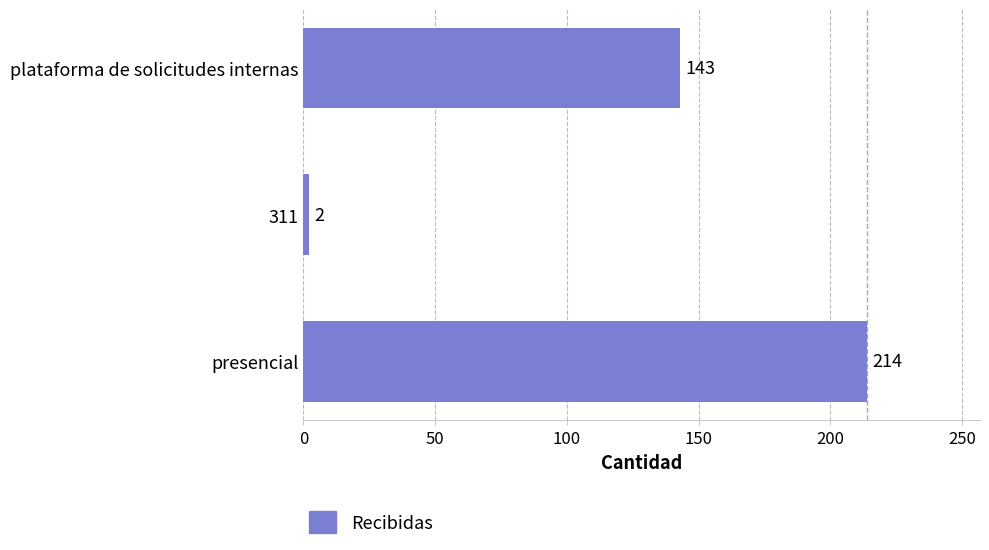

How many data points does each series have?

3